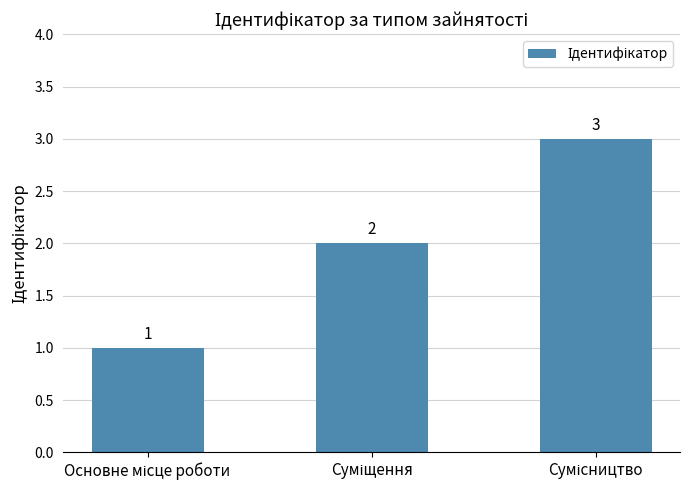

What is the sum of all values?

6